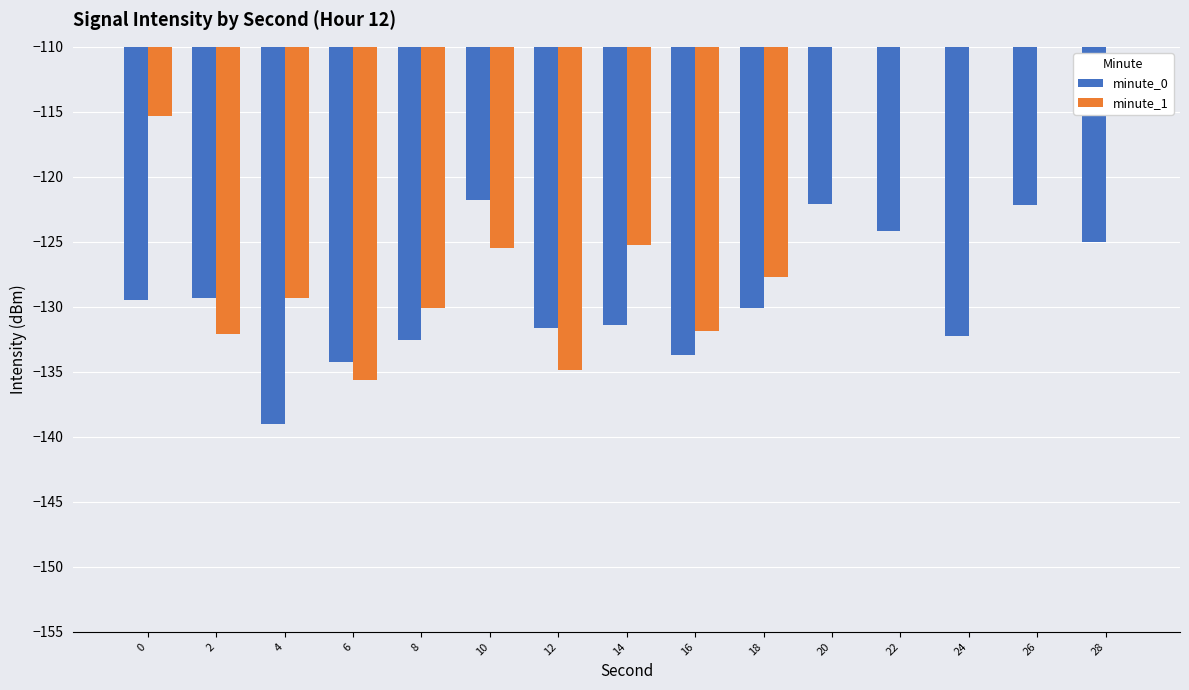

How many data points in minute_1 are above -125?

6